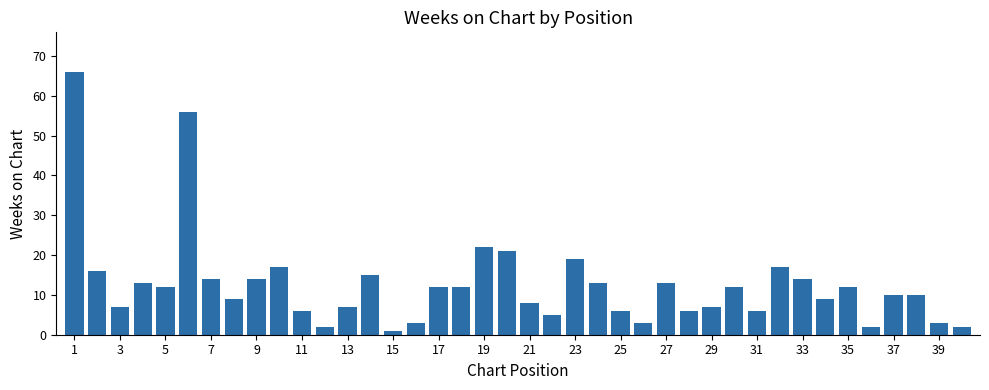

What is the value of the 38th bar from the left?

10